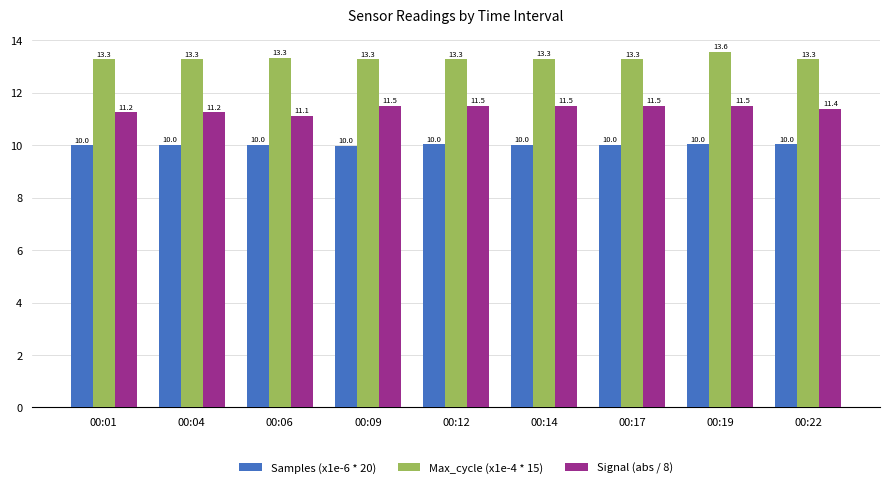

At 00:14, list the series in order from largest to smallest.

Max_cycle (x1e-4 * 15), Signal (abs / 8), Samples (x1e-6 * 20)